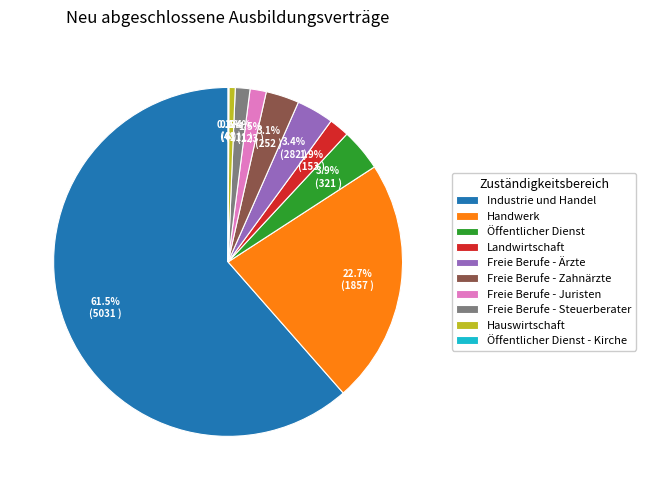

Which slice is the largest?

Industrie und Handel